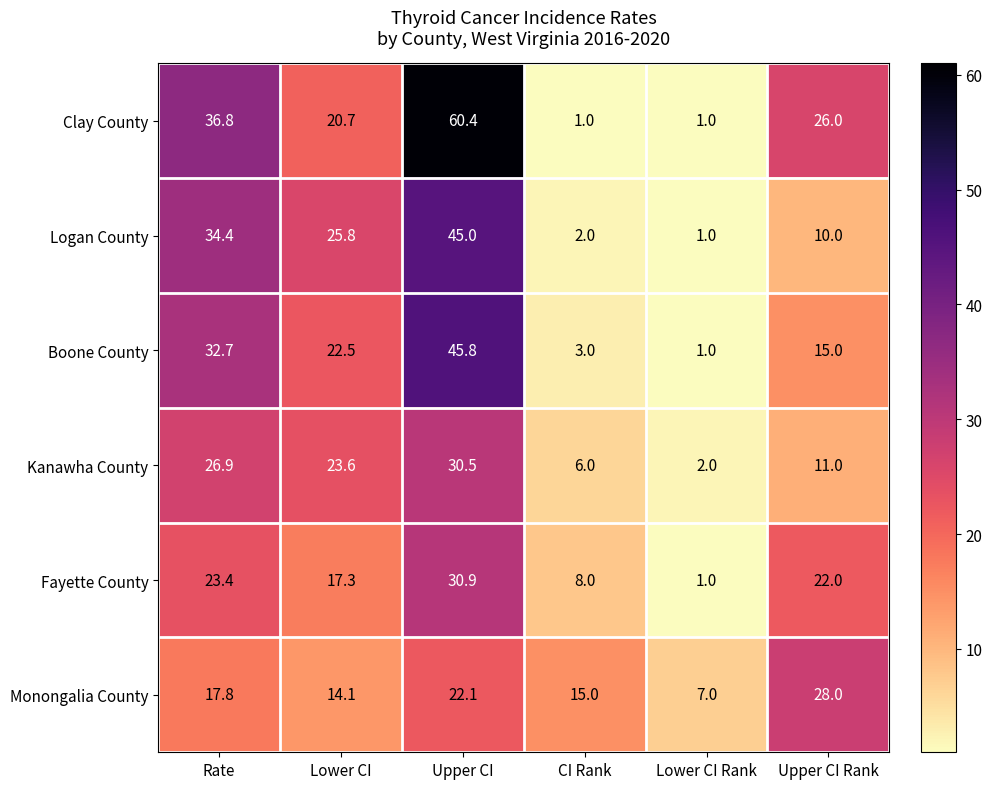

Where is Logan County nearest to the value 23?

Lower CI